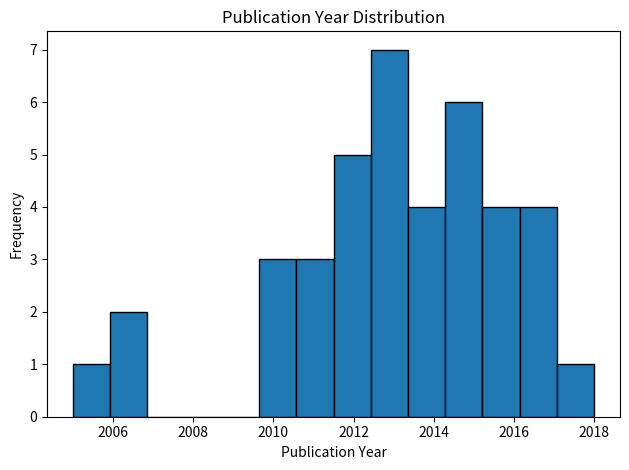

What is the height of the bar covering 2013.4 to 2014.2 on the x-axis? Neither the bar edges nor the heights are printed on the chart, so give them approximately, as read against the axes.

4